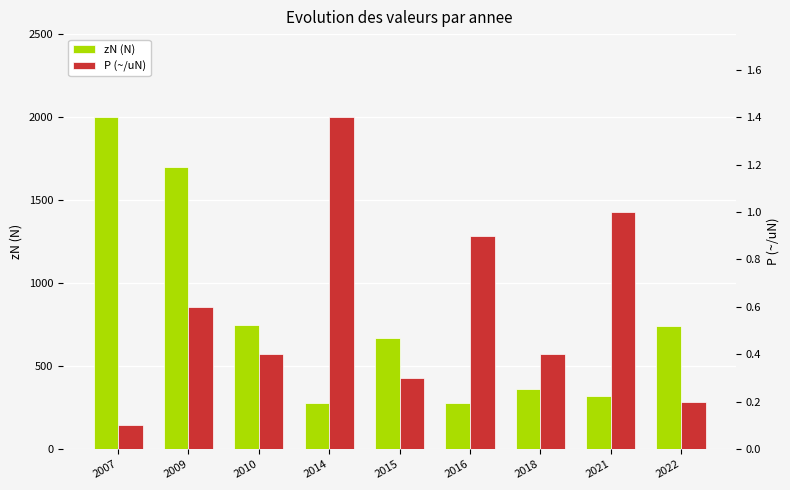

The value of P (~/uN) at 2007 is 0.2. True or false?

False